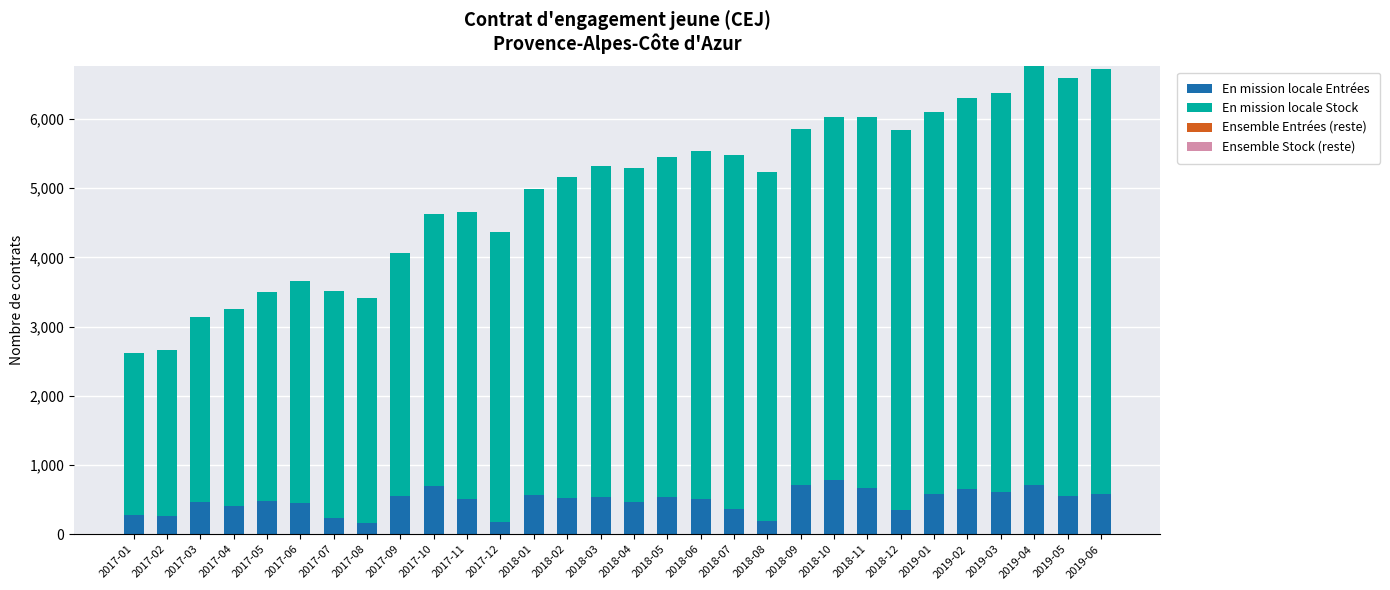

What is the total value across all series at 2019-01?

6099